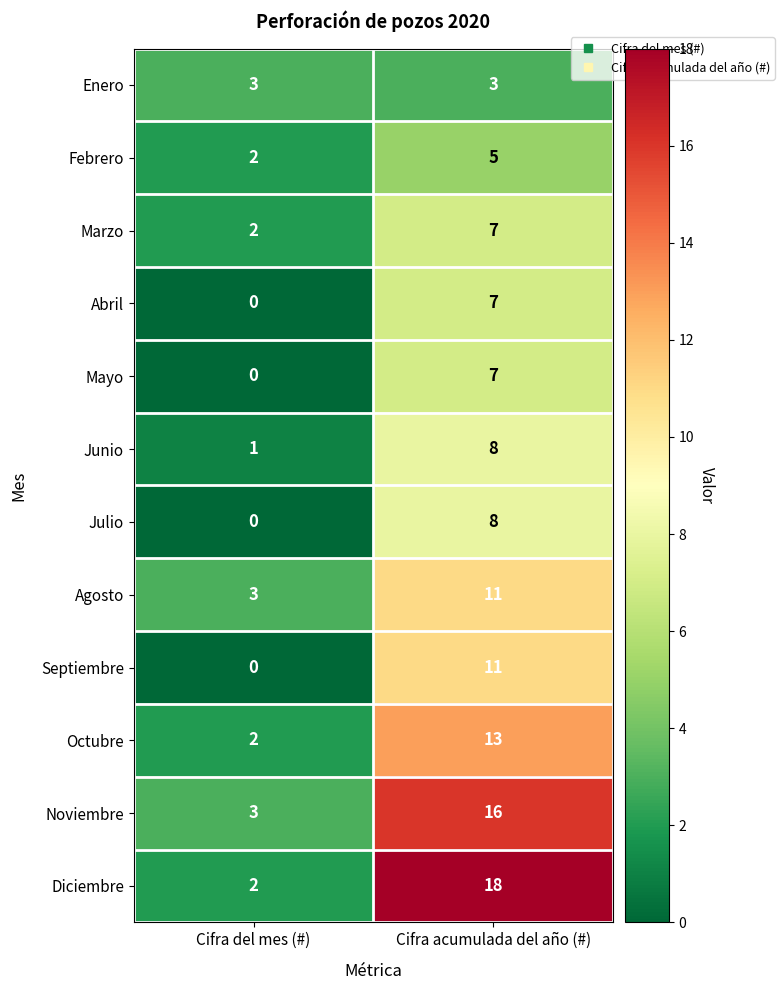

What is the total value across all series at Cifra del mes (#)?

18